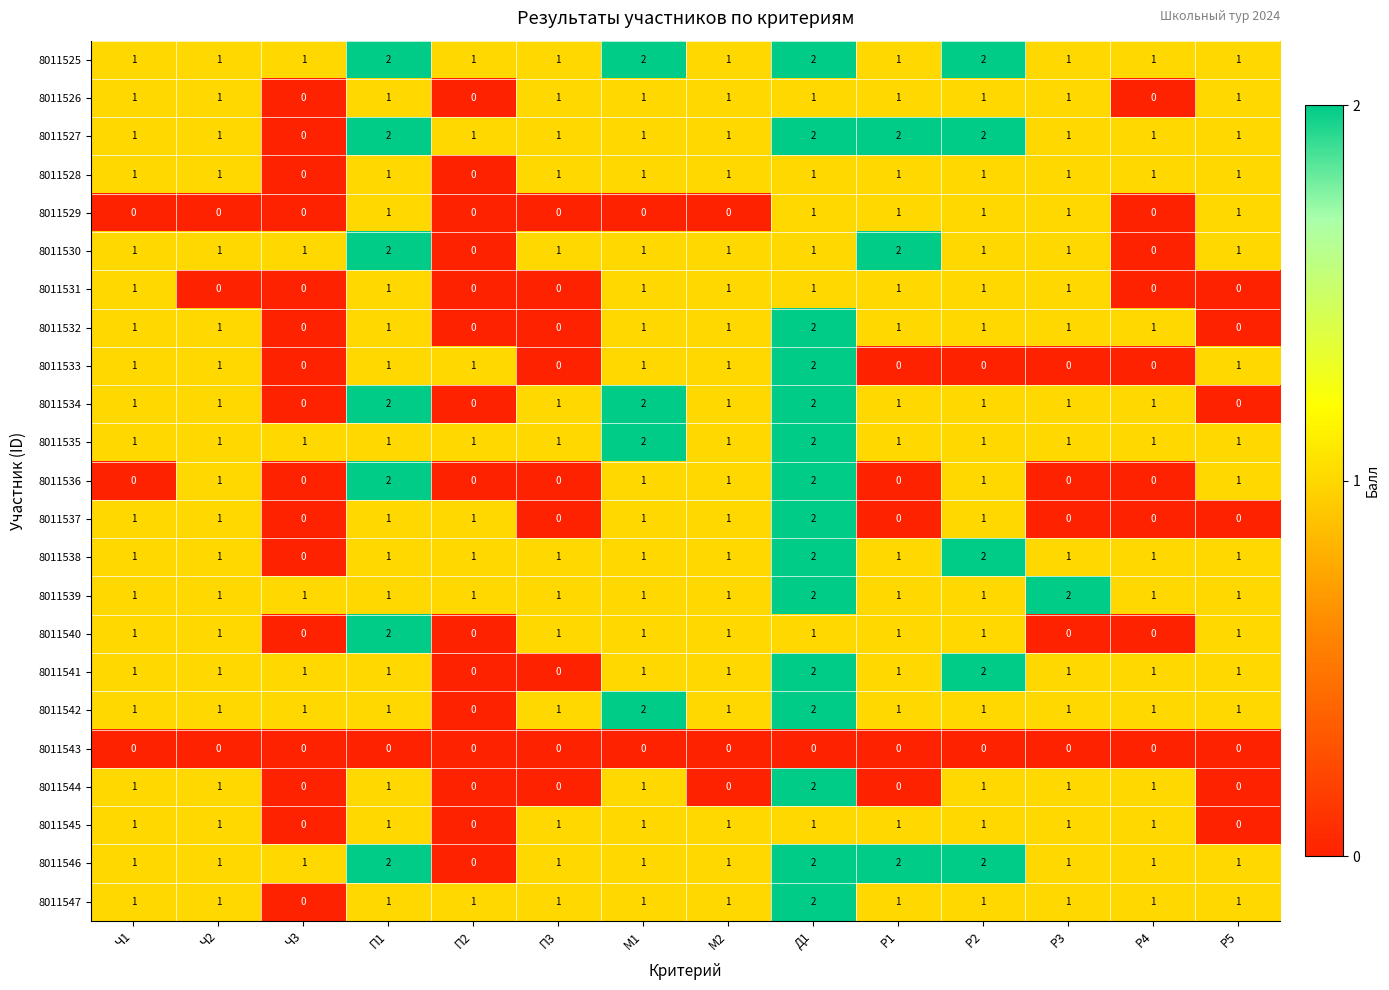

How many positive values does the 8011546 series have?

13